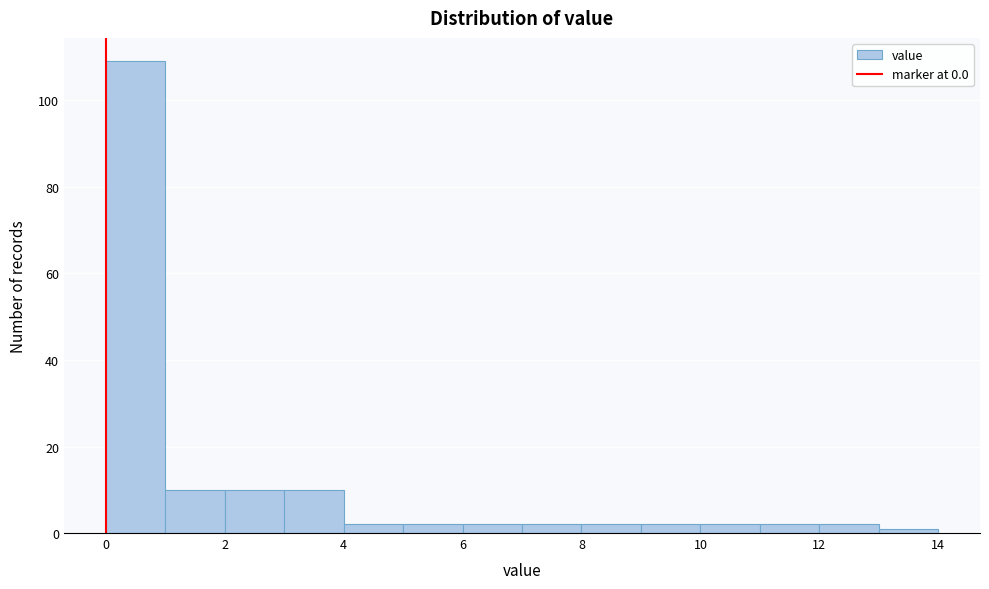

Reading left to right, list every bar in this chart as the range it spans on the x-axis followed by its height. The values are not printed on the chart, so give them approximately, as read against the axis.

0 to 1: 110
1 to 2: 10
2 to 3: 10
3 to 4: 10
4 to 5: 2
5 to 6: 2
6 to 7: 2
7 to 8: 2
8 to 9: 2
9 to 10: 2
10 to 11: 2
11 to 12: 2
12 to 13: 2
13 to 14: under 2